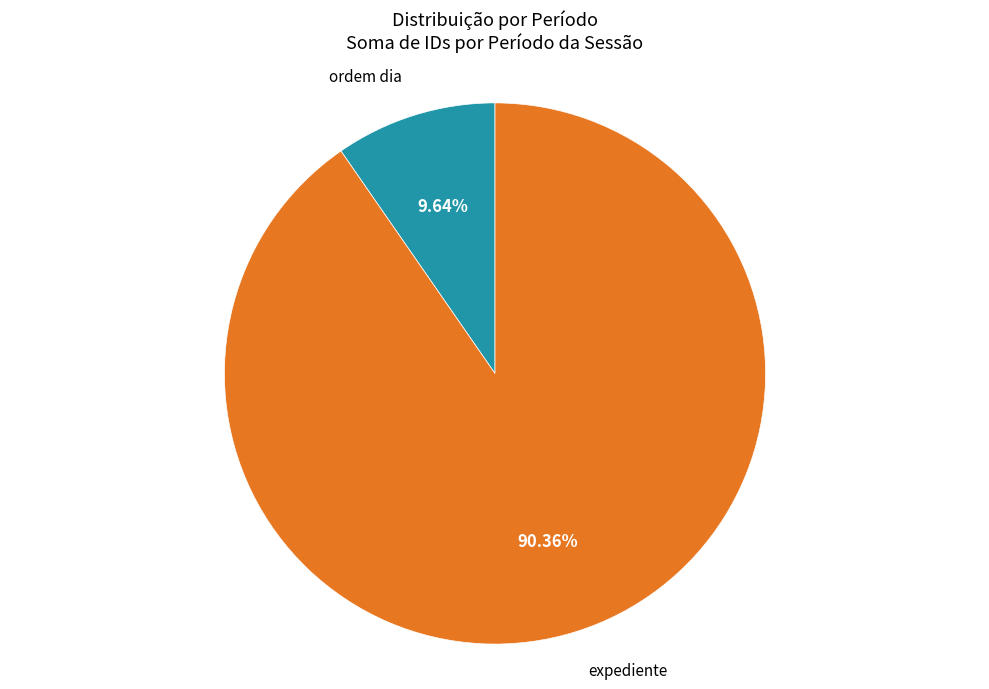

Is there any slice that represents more than half of the pie?

Yes